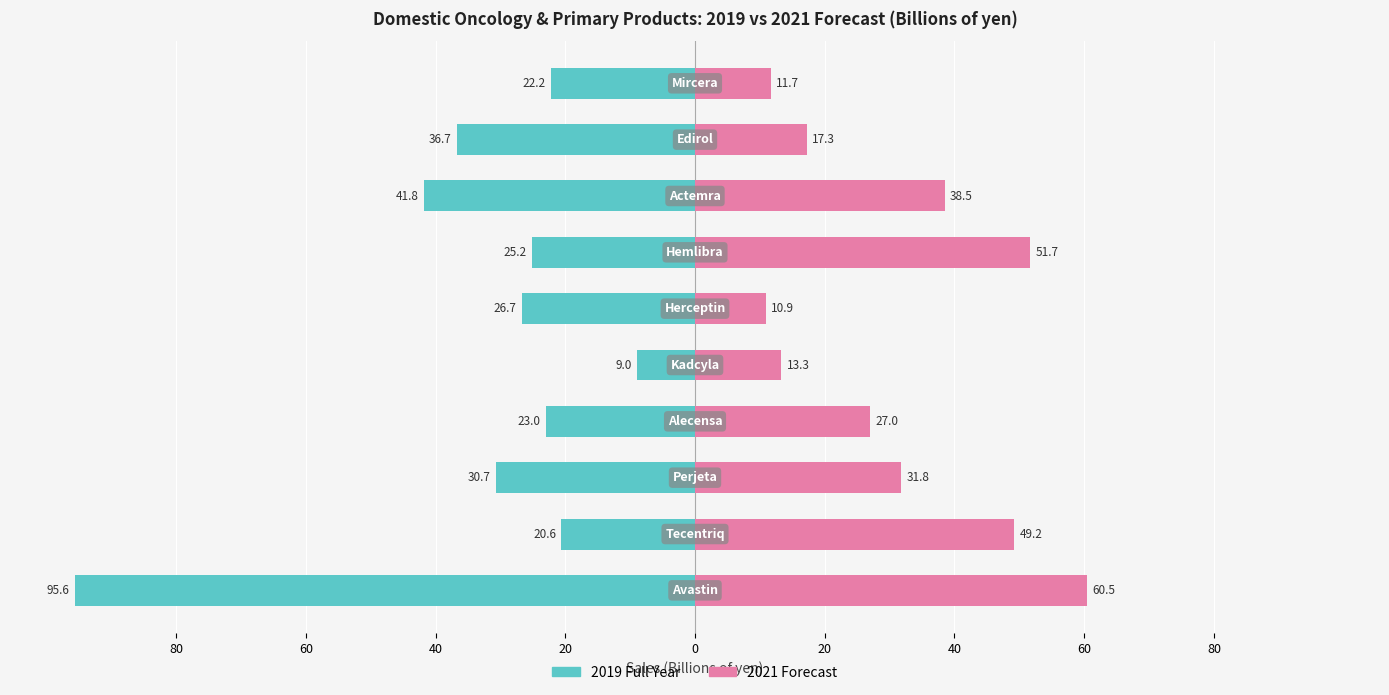

The value of 2021 Forecast at 20 is 27.0. True or false?

True